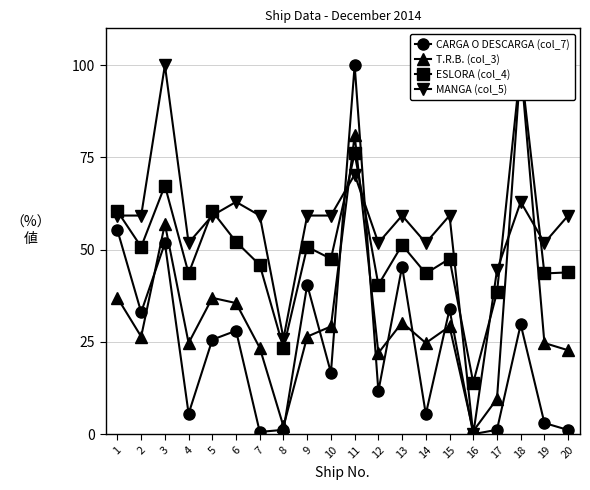

At which label is T.R.B. (col_3) closest to 50?

3